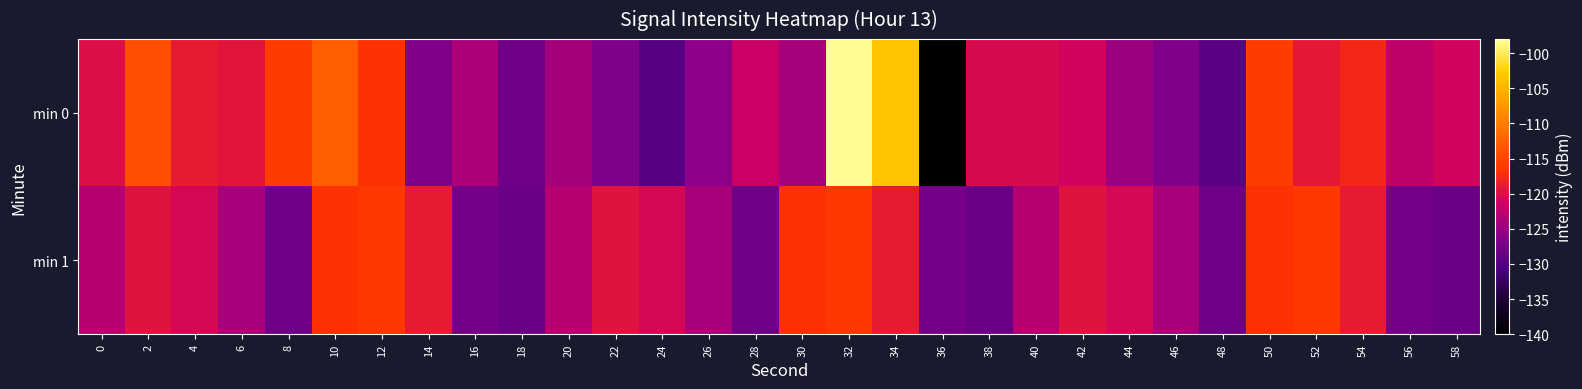

What is the total value across all series at 36?

-267.9